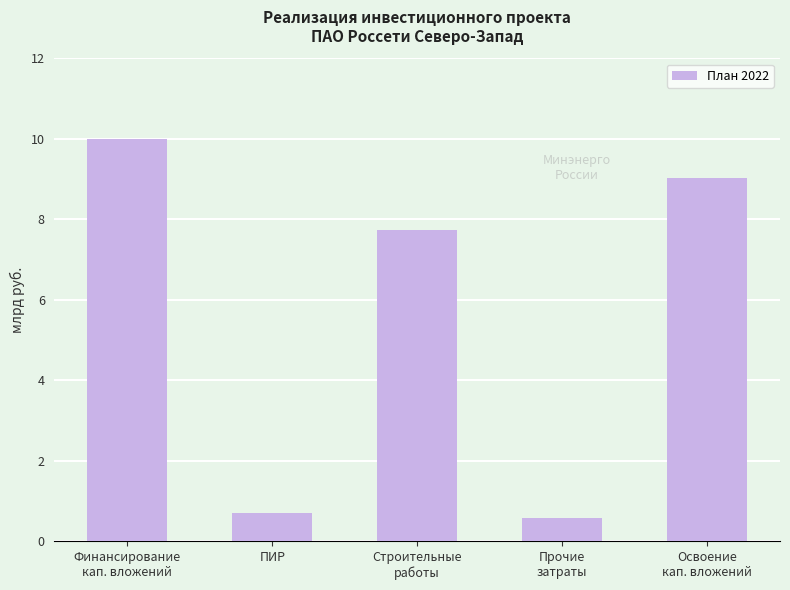

Between Строительные
работы and Освоение
кап. вложений, which is larger?

Освоение
кап. вложений